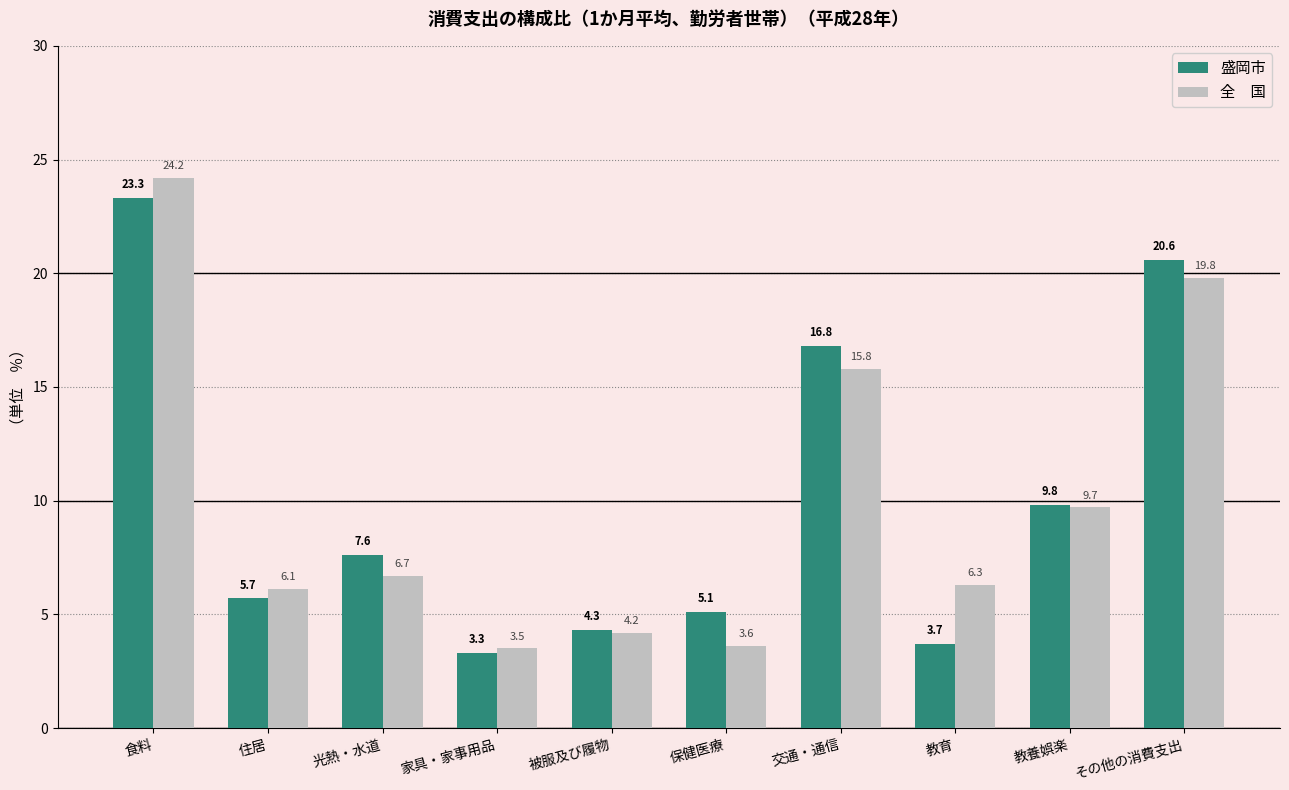

What is the total value across all series at 保健医療?

8.7